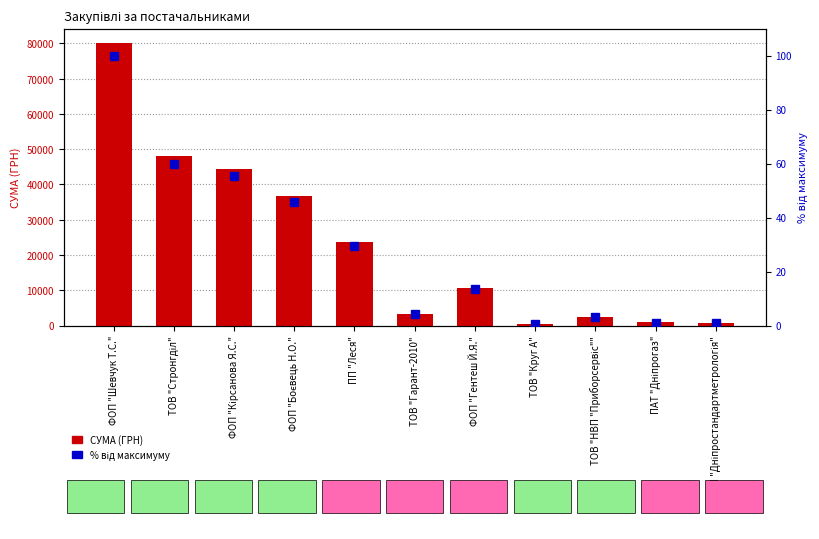

How many categories are shown in the chart?

11